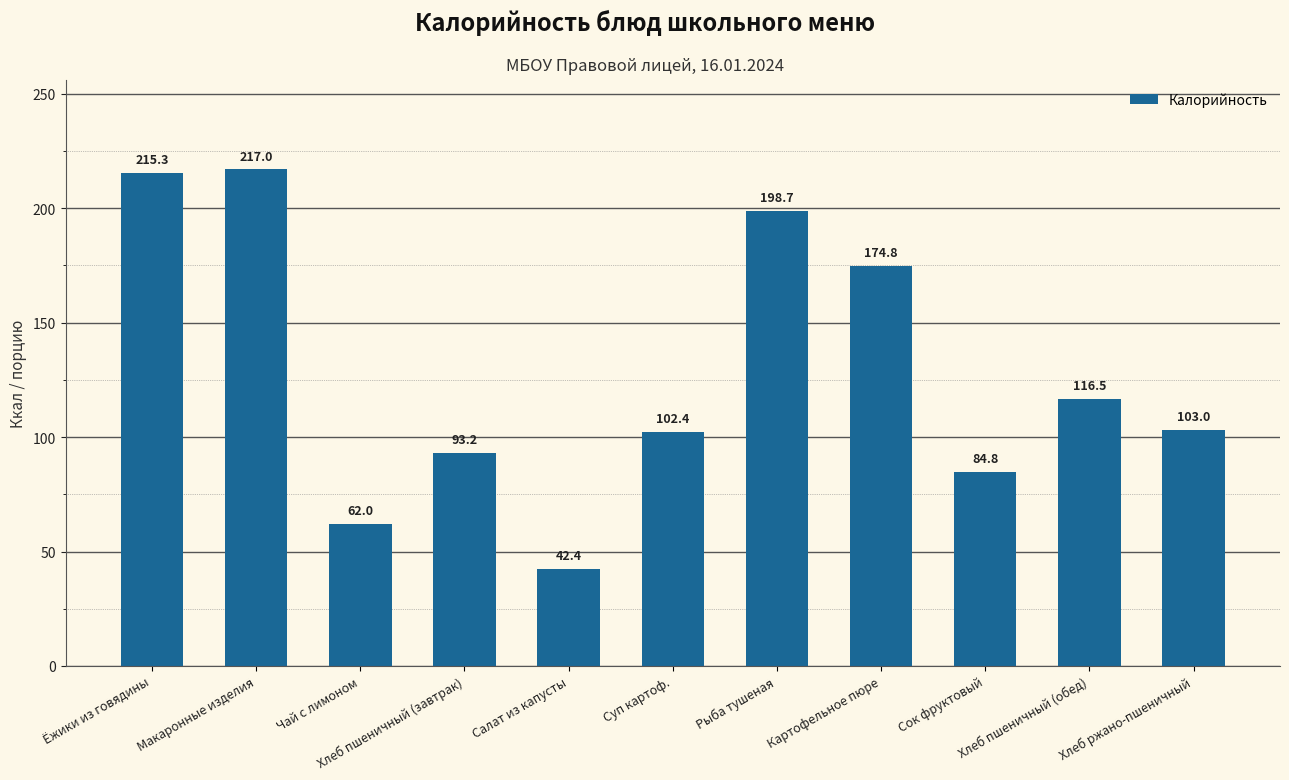

True or false: the data shows 27.4 at Чай с лимоном.

False